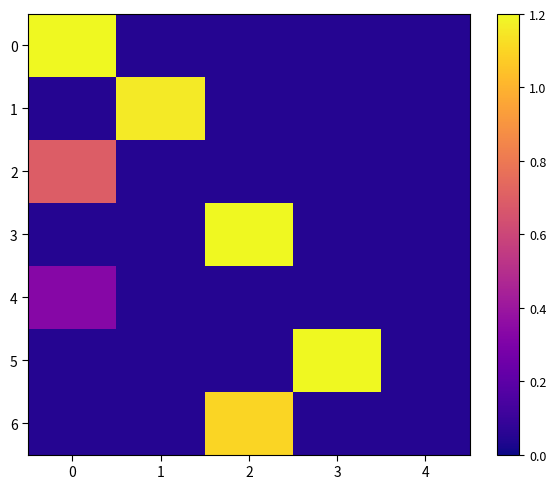

Reading left to right, list all the values displayed in this chart.

0: 0=1.2	1=0.1	2=0.1	3=0.1	4=0.1
1: 0=0.1	1=1.2	2=0.1	3=0.1	4=0.1
2: 0=0.7	1=0.1	2=0.1	3=0.1	4=0.1
3: 0=0.1	1=0.1	2=1.2	3=0.1	4=0.1
4: 0=0.3	1=0.1	2=0.1	3=0.1	4=0.1
5: 0=0.1	1=0.1	2=0.1	3=1.2	4=0.1
6: 0=0.1	1=0.1	2=1.1	3=0.1	4=0.1